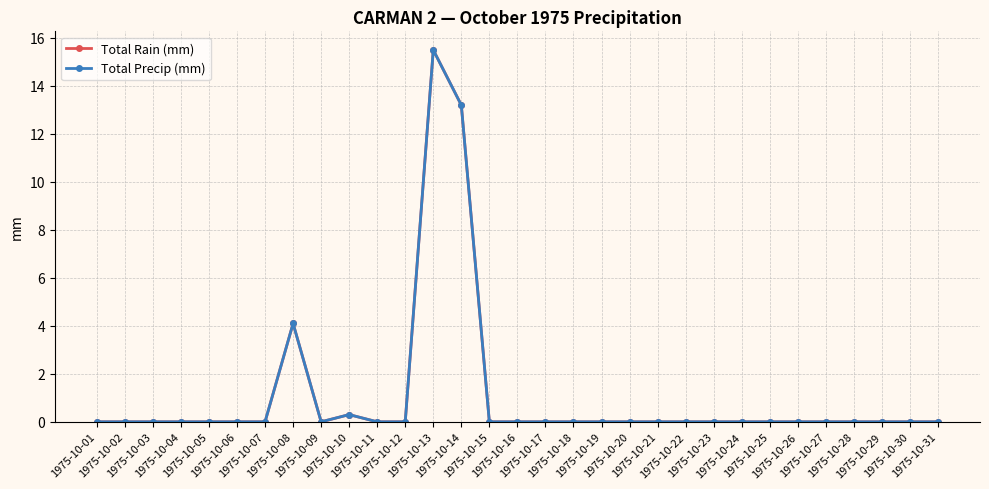

True or false: Total Precip (mm) has more than 0 points higher than both neighbors.

True